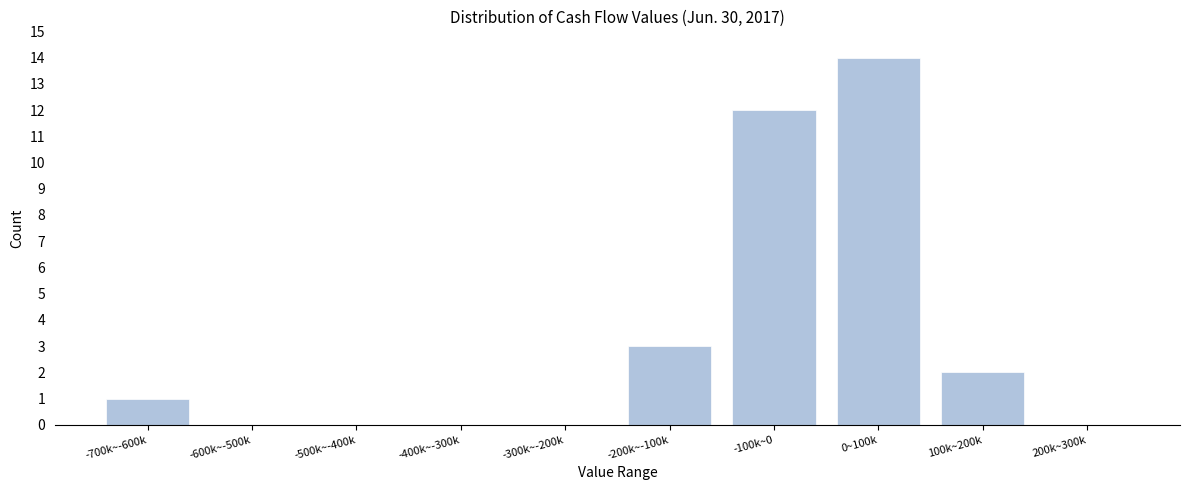

Reading left to right, what are all the values shown in this chart?

-700k~-600k=1	-600k~-500k=0	-500k~-400k=0	-400k~-300k=0	-300k~-200k=0	-200k~-100k=3	-100k~0=12	0~100k=14	100k~200k=2	200k~300k=0